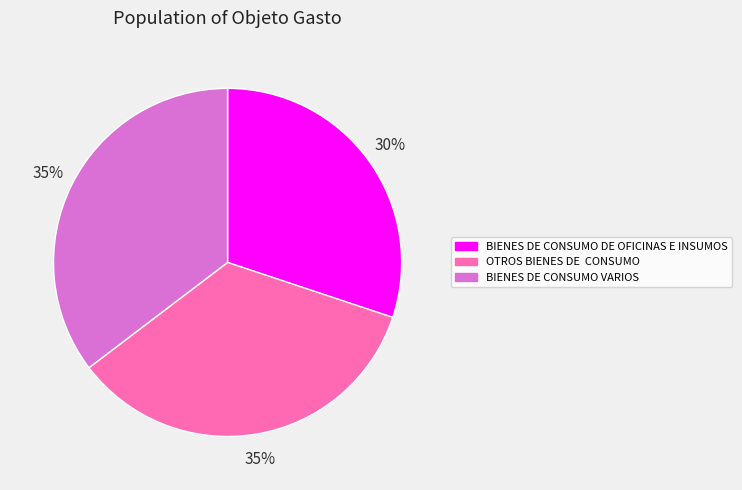

Is there any slice that represents more than half of the pie?

No